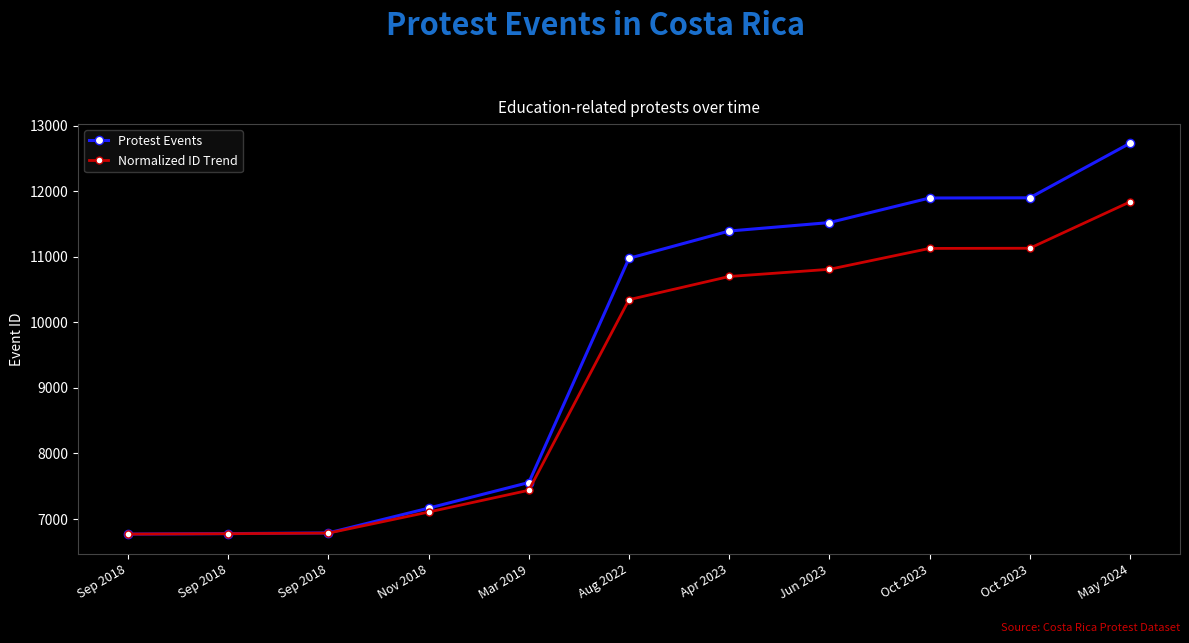

At which label does Protest Events first exceed 10974?

Apr 2023